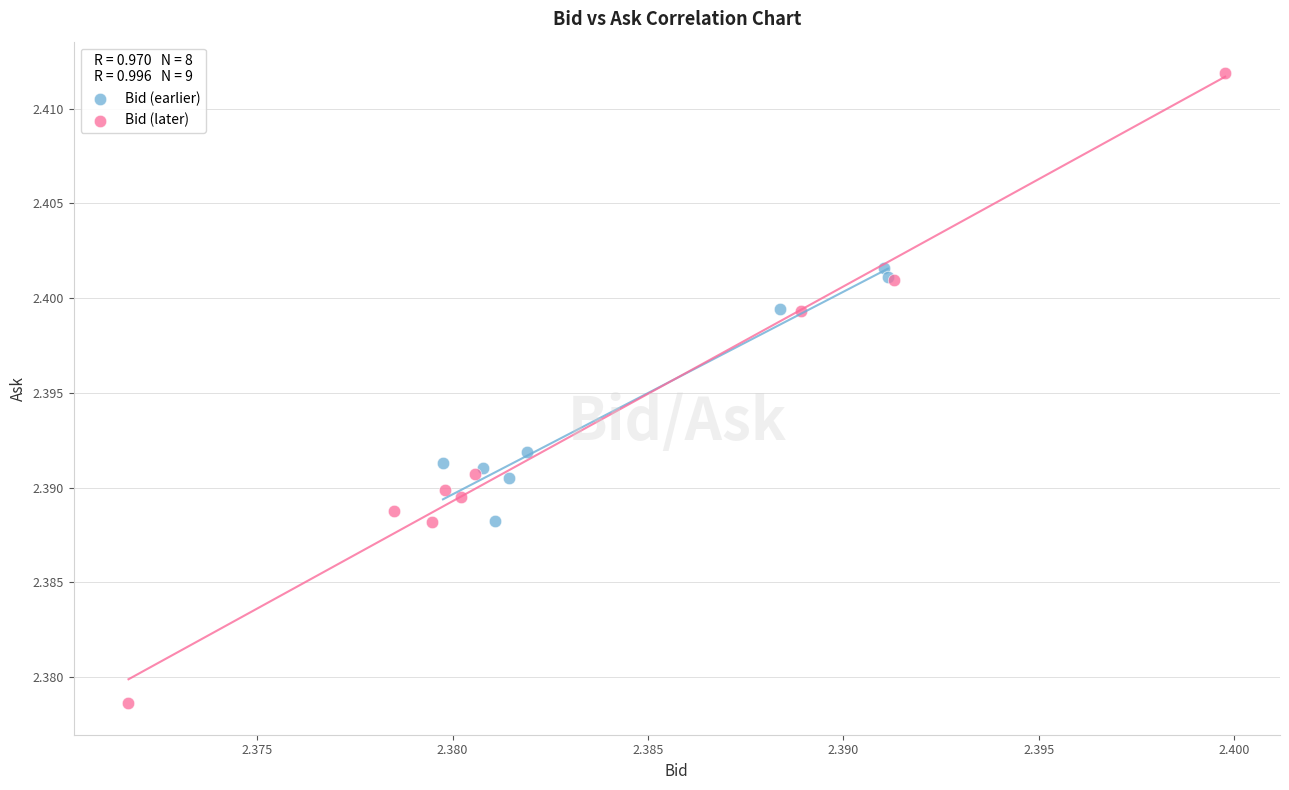

Which series contains the highest Y value?

Bid (later)